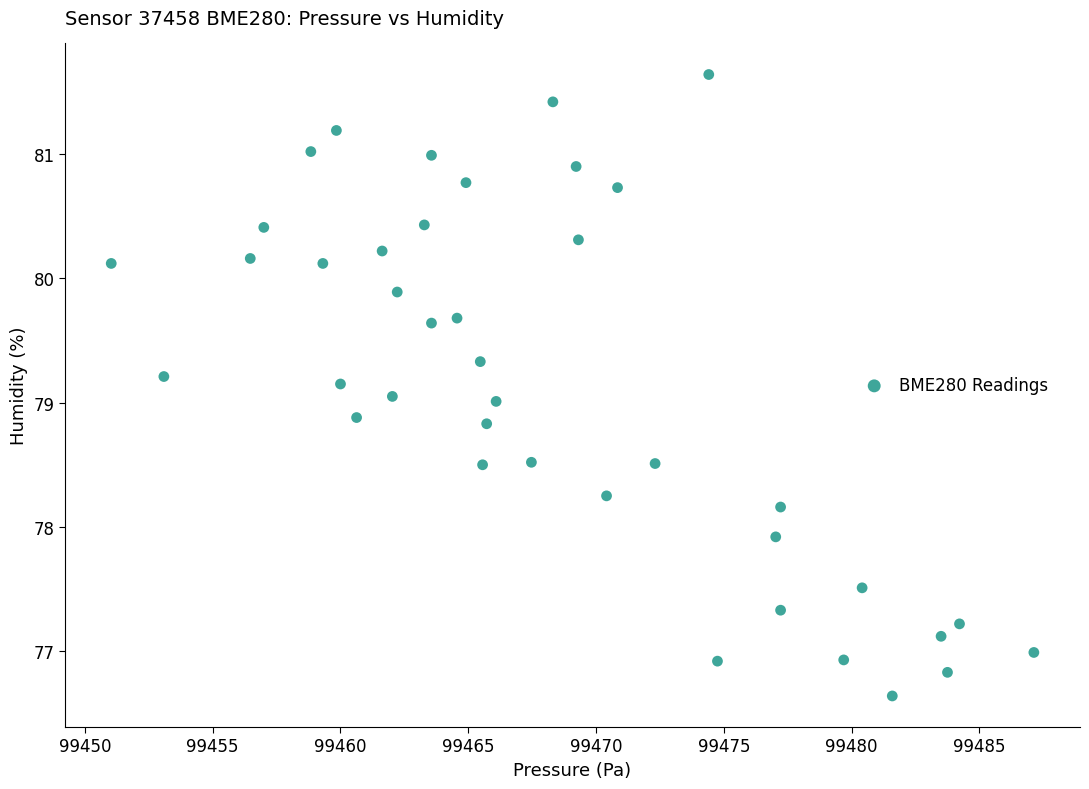

What is the range of Y values (max minus min)?

5.0